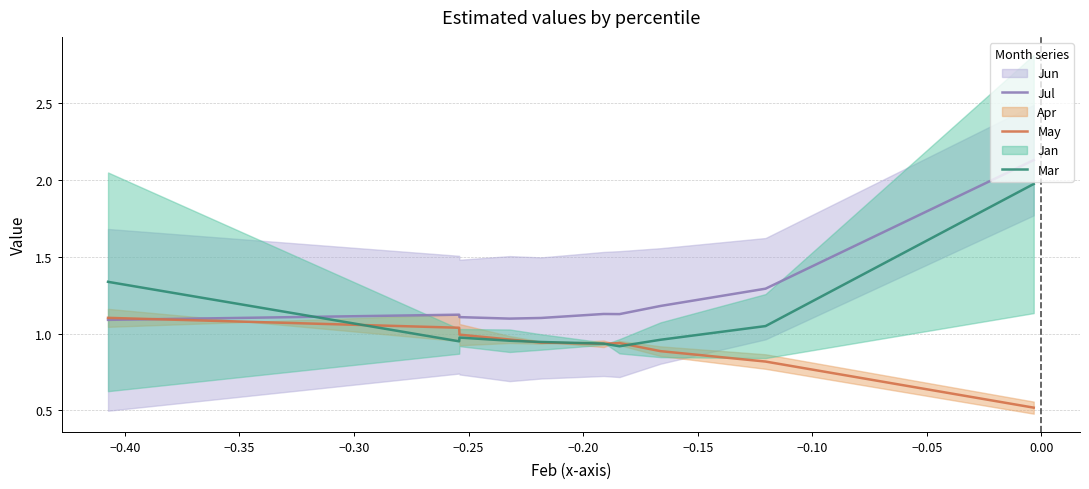

Which series ends up on top after the final intersection of Jul and May?

Jul